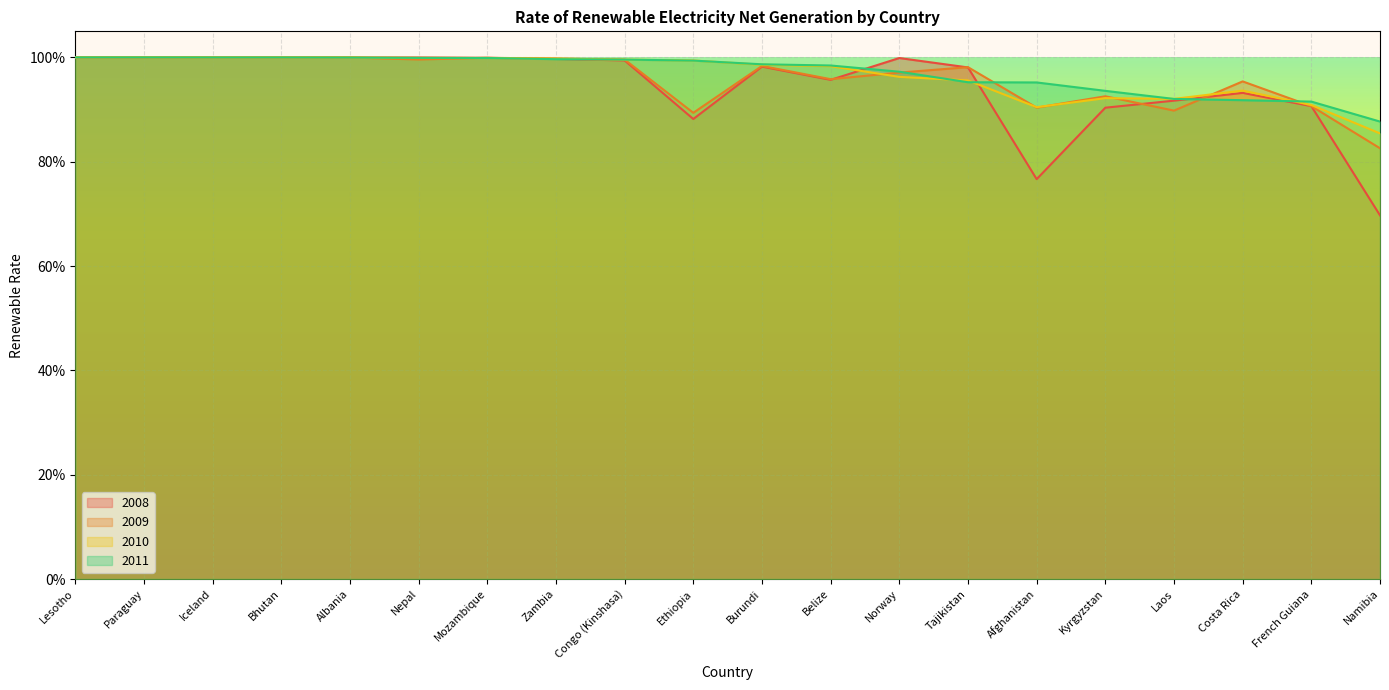

Rank the series by their average value, from lowest to highest.

2008, 2009, 2010, 2011